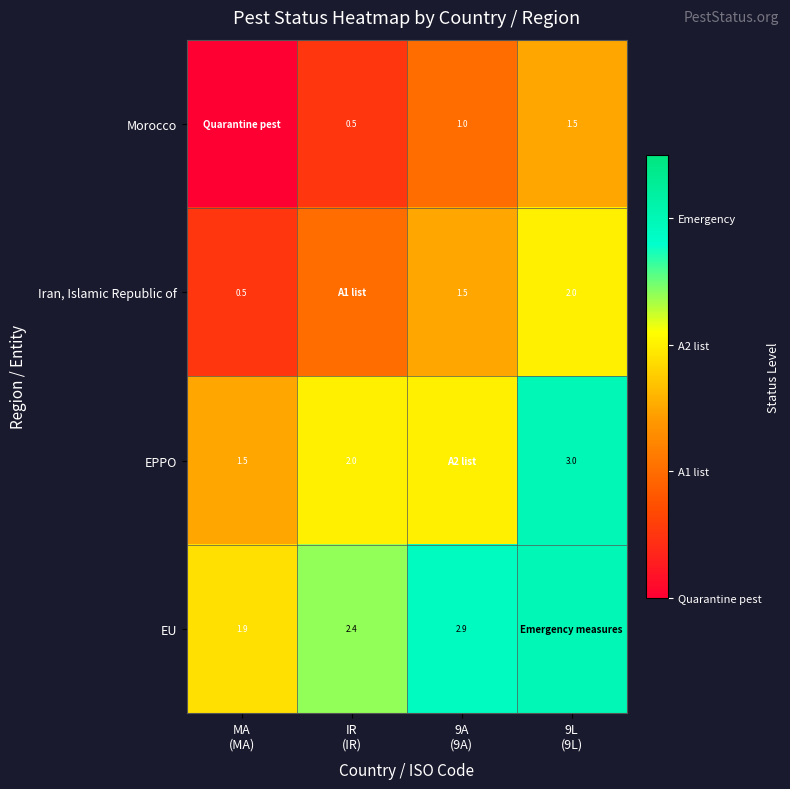

How many categories are shown in the chart?

4